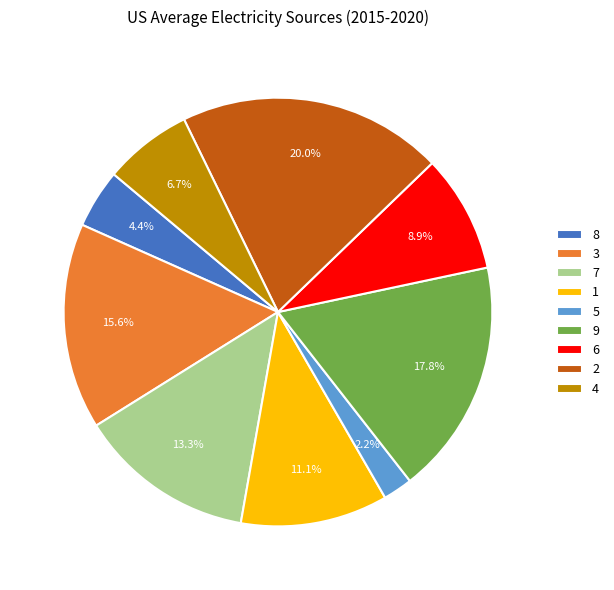

Rank the categories by value from highest to lowest.

2, 9, 3, 7, 1, 6, 4, 8, 5